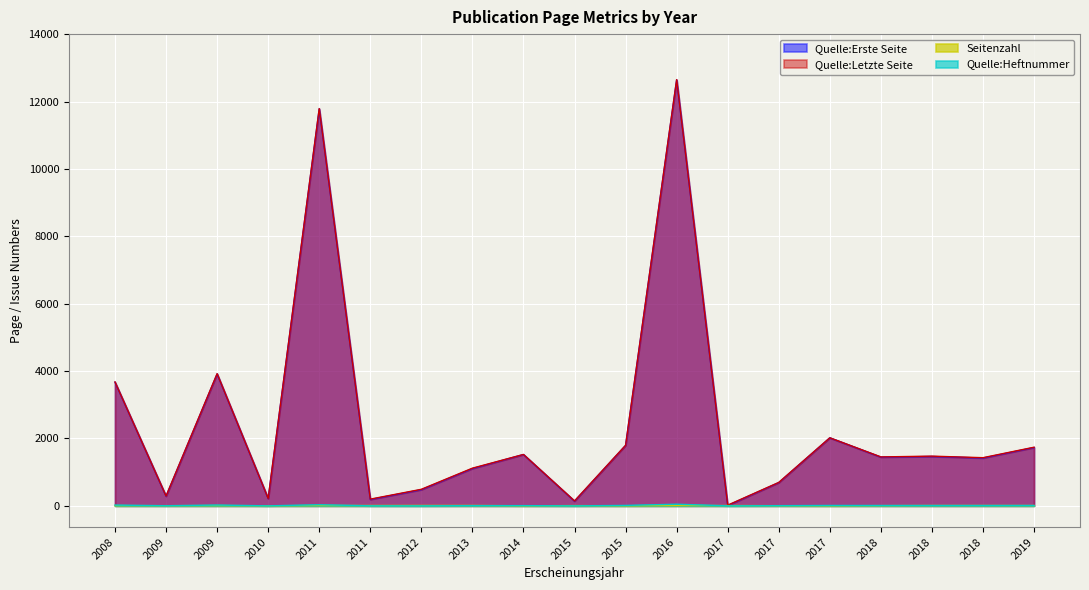

How many lines are shown in the chart?

4